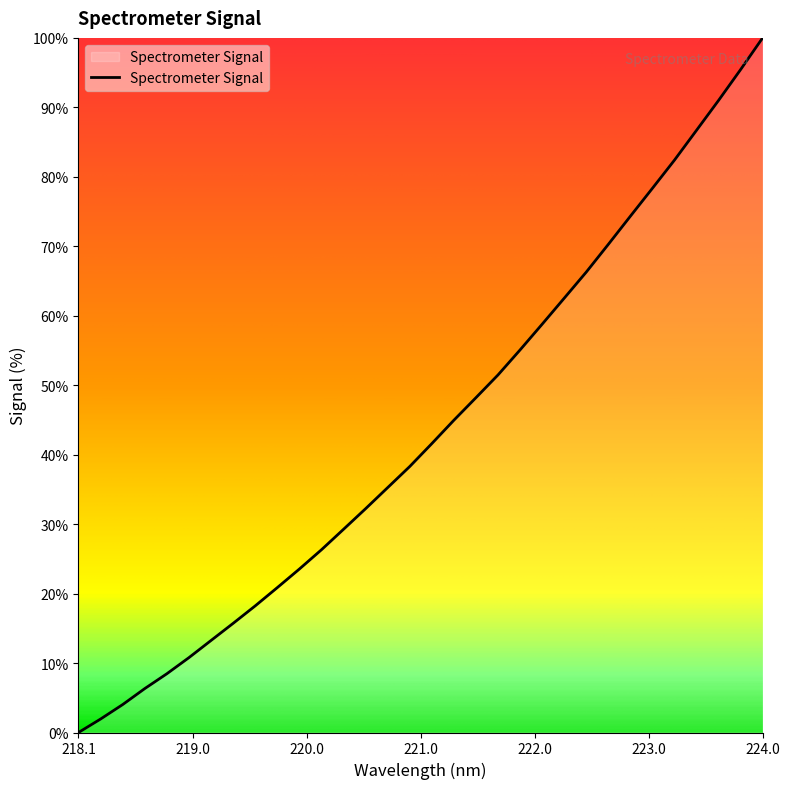

How many categories are shown in the chart?

32